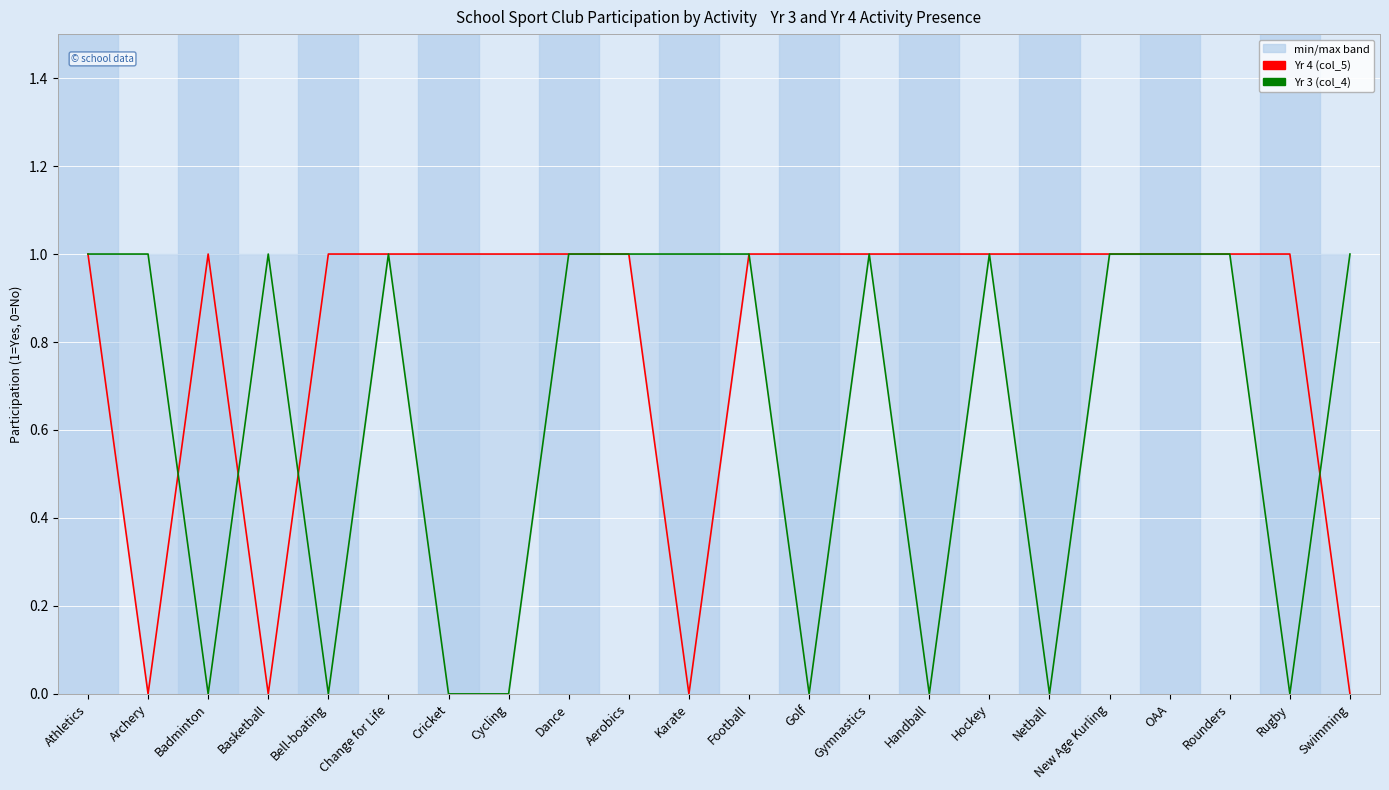

Reading left to right, what are all the values shown in this chart?

Yr 4 (col_5): 1	0	1	0	1	1	1	1	1	1	0	1	1	1	1	1	1	1	1	1	1	0
Yr 3 (col_4): 1	1	0	1	0	1	0	0	1	1	1	1	0	1	0	1	0	1	1	1	0	1